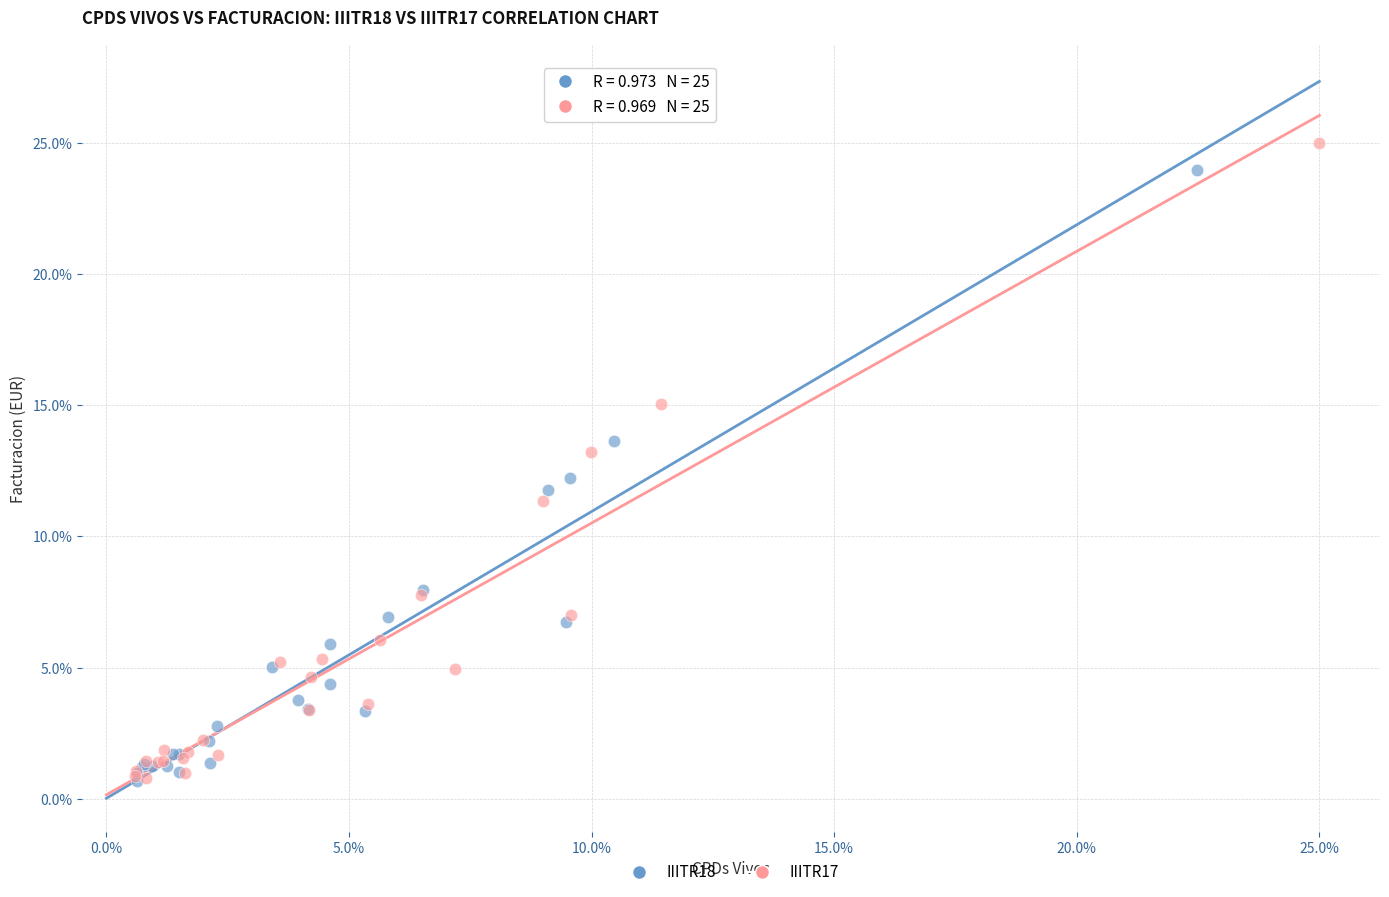

Which series has the largest Y range (max minus min)?

IIITR17